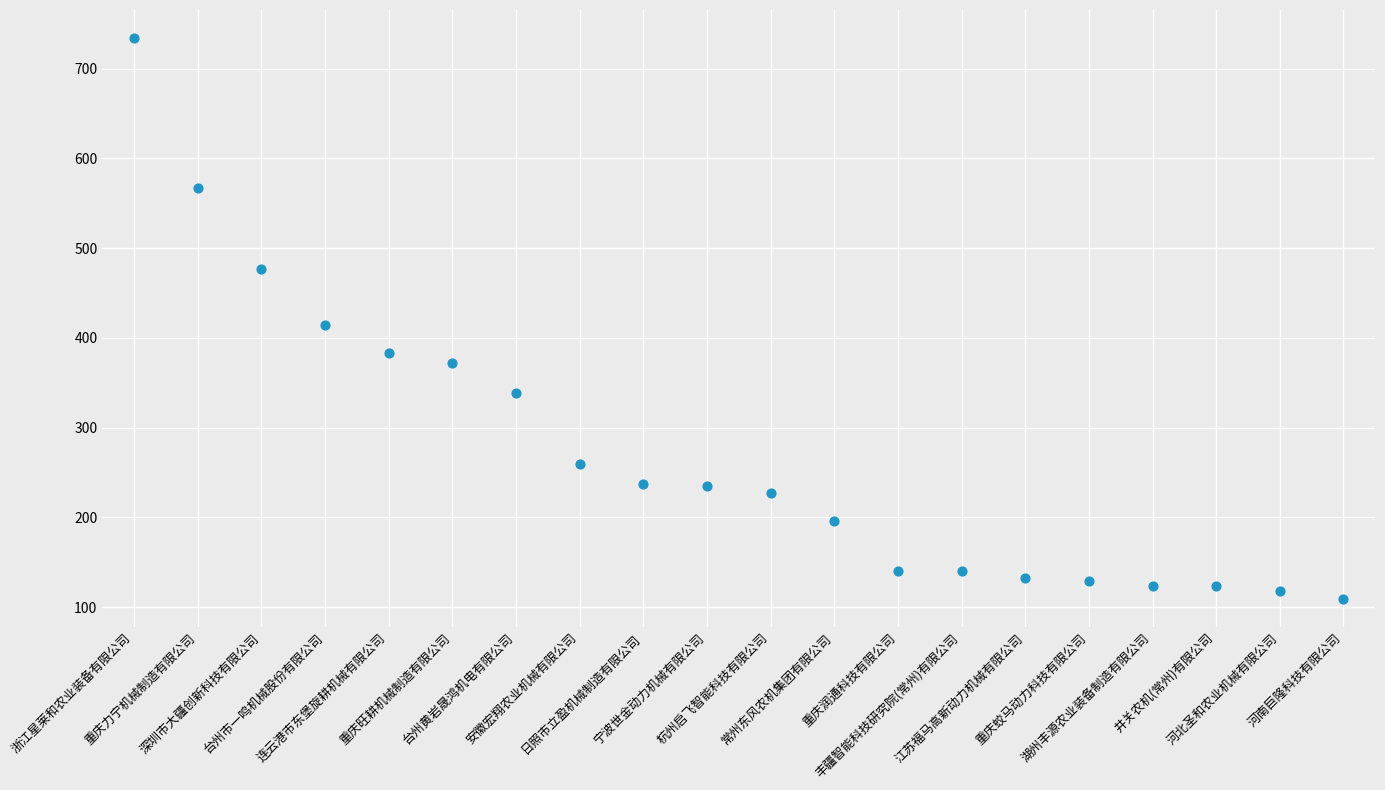

What Y value in the scatter plot is closest to 421?

414